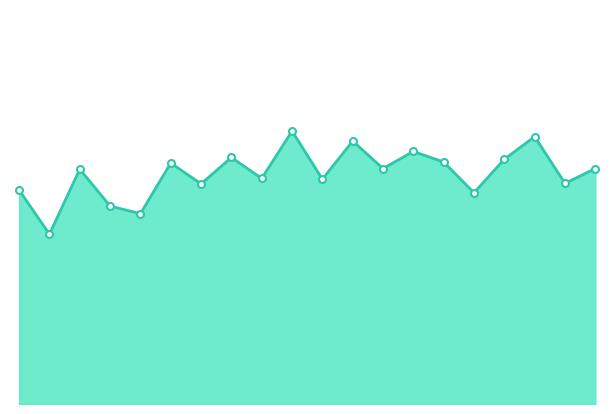

Does the chart have visible grid lines?

No